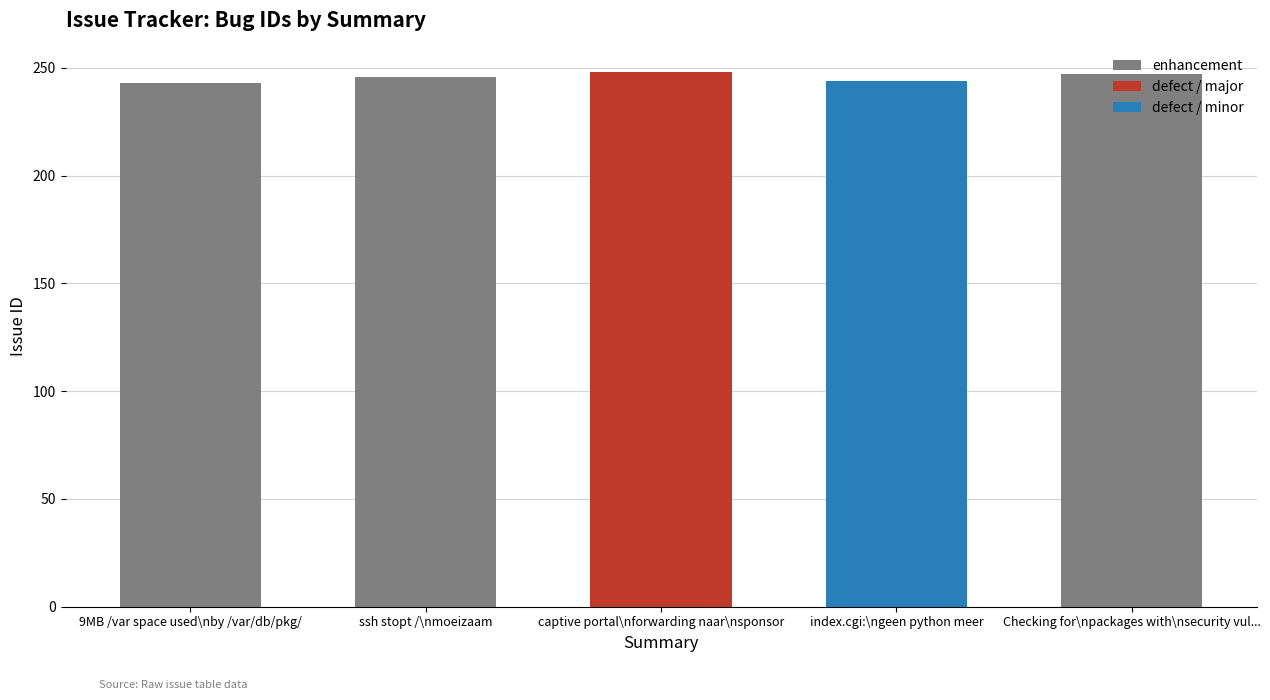

What is the lowest value of the enhancement series?

243